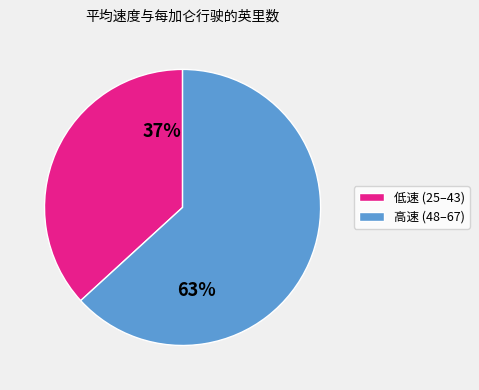

Is there a majority slice in this chart?

Yes